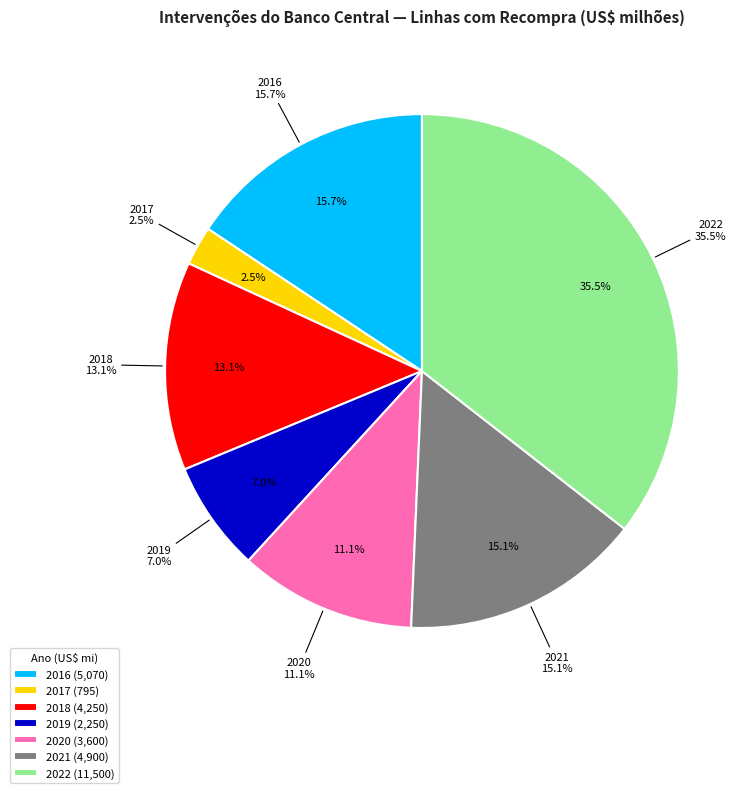

Which category has the biggest portion of the pie?

2022